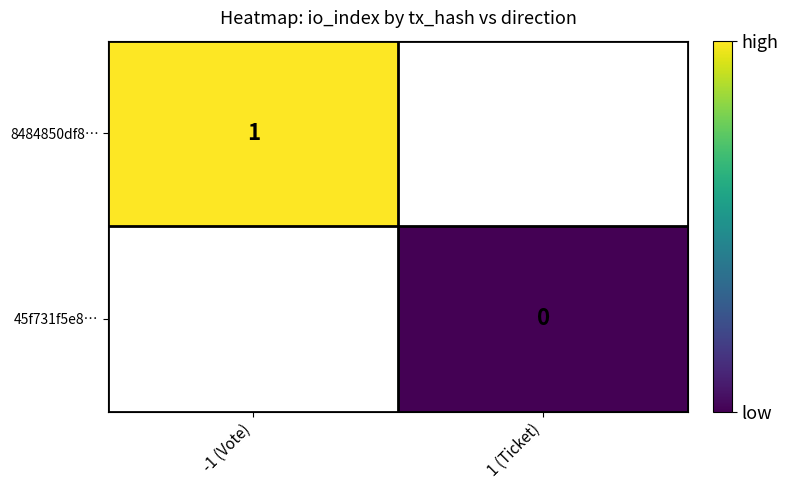

True or false: 8484850df8… has a value of 1 at -1 (Vote).

True